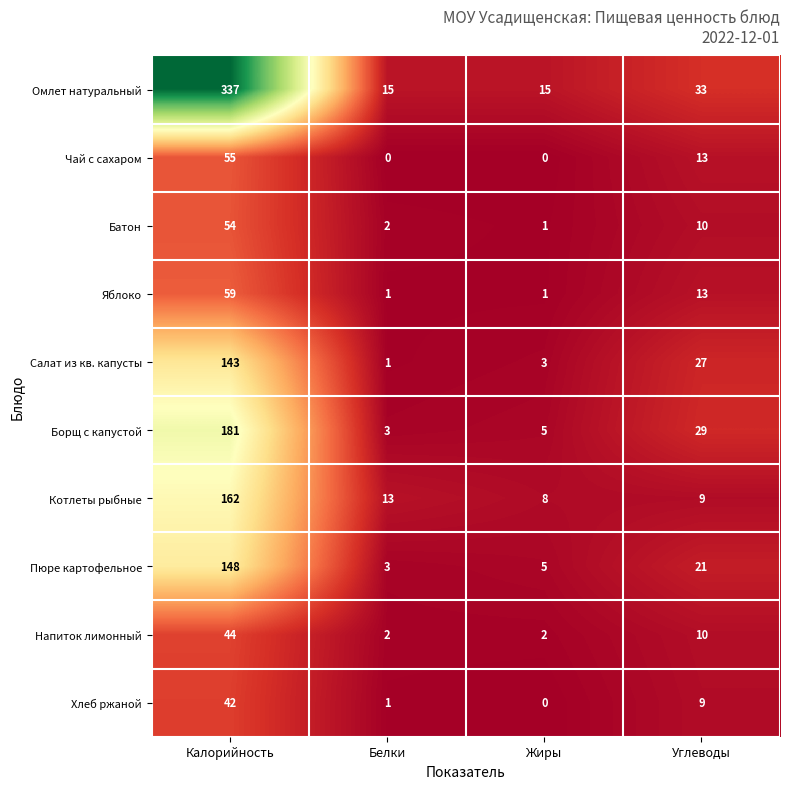

The Хлеб ржаной series shows 1 at Белки. True or false?

True